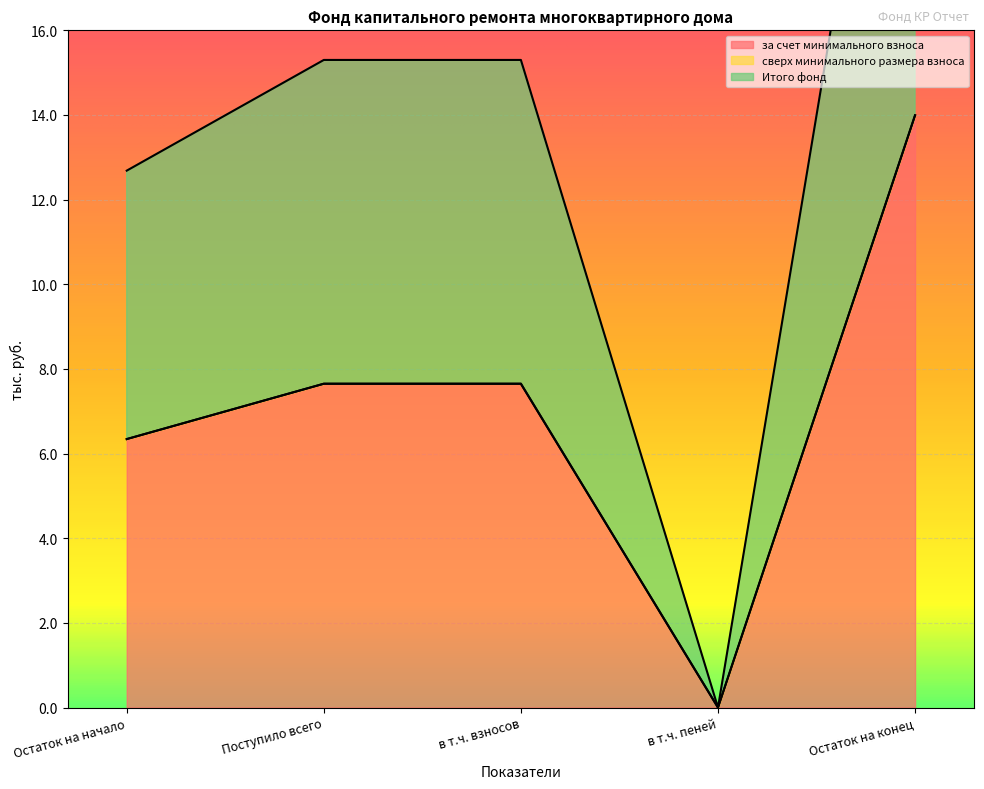

Which category has the highest value across all series?

Остаток на конец